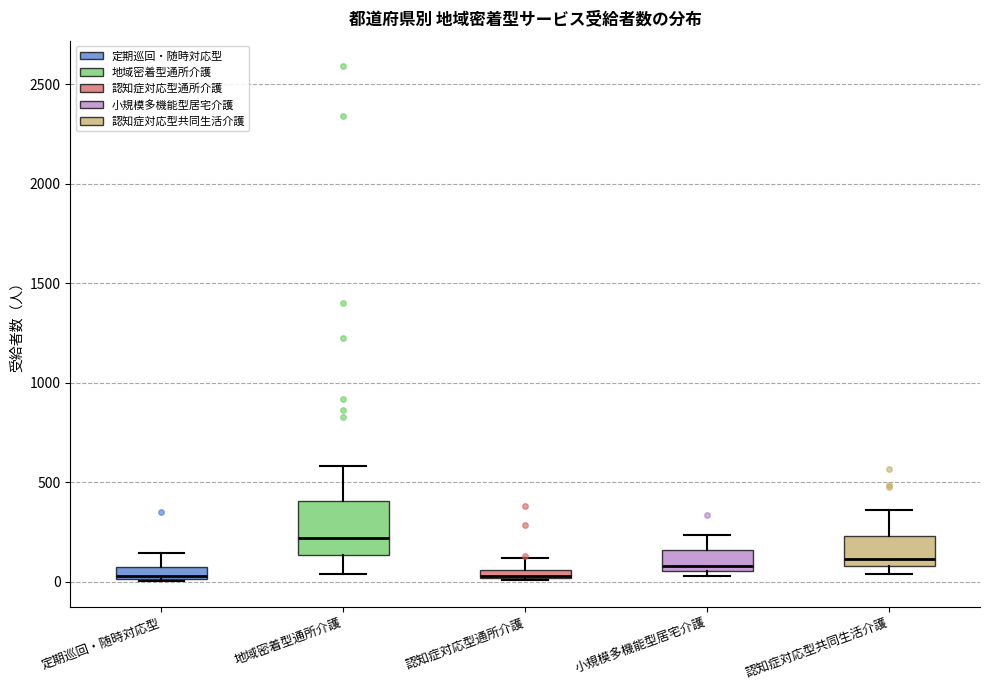

Where is the upper edge of the box for 認知症対応型共同生活介護 on the y-axis? The values are not printed on the chart, so give them approximately, as read against the axis.

250